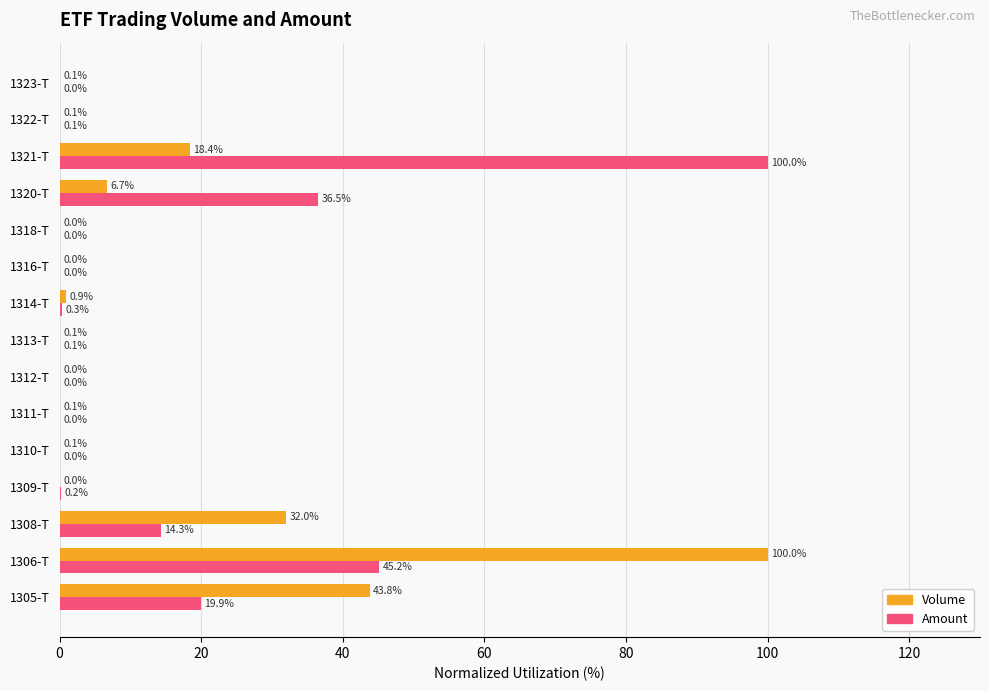

At which category is the sum across all series the highest?

1306-T